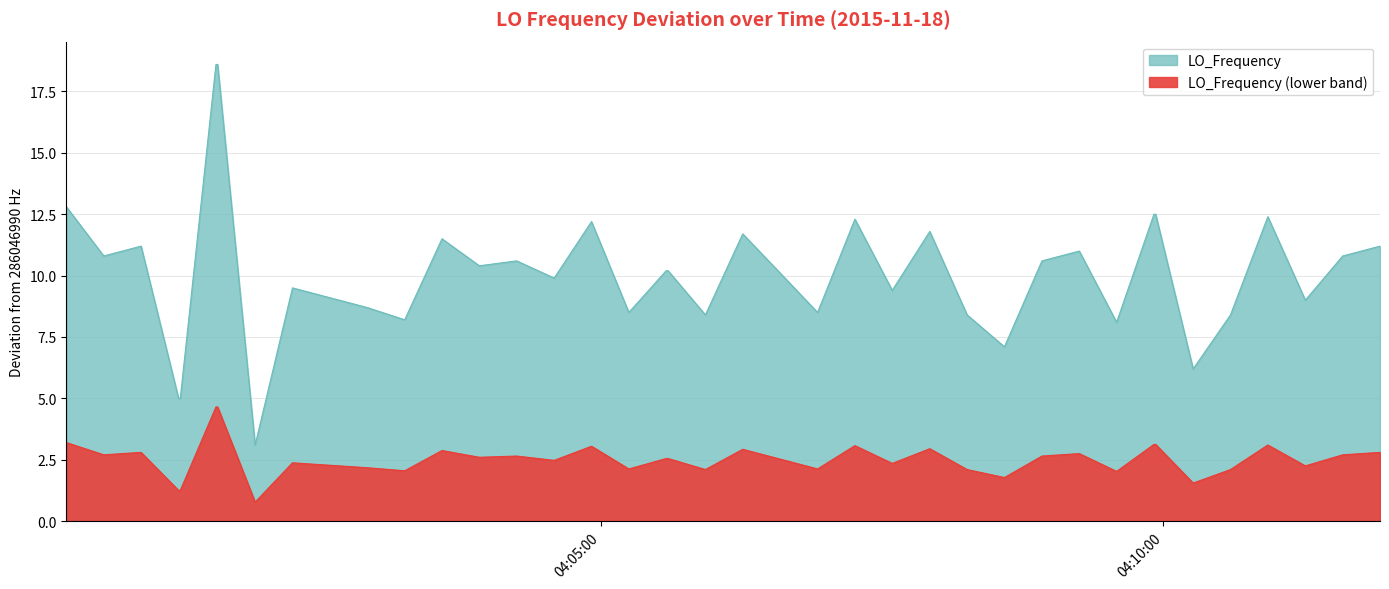

How many interior local valleys (lower than both neighbors) does the data have?

13